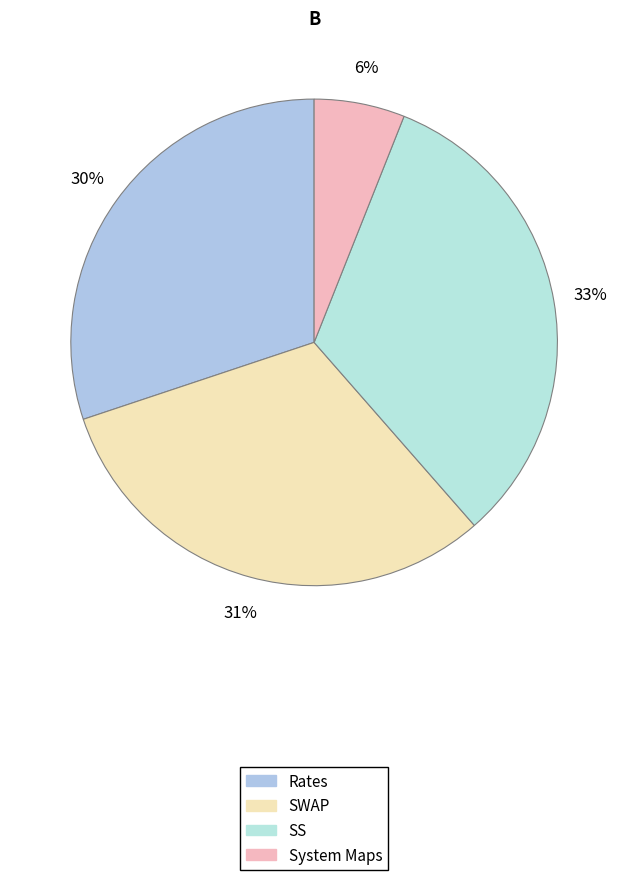

To the nearest percent, what is the average slice percentage?

25%